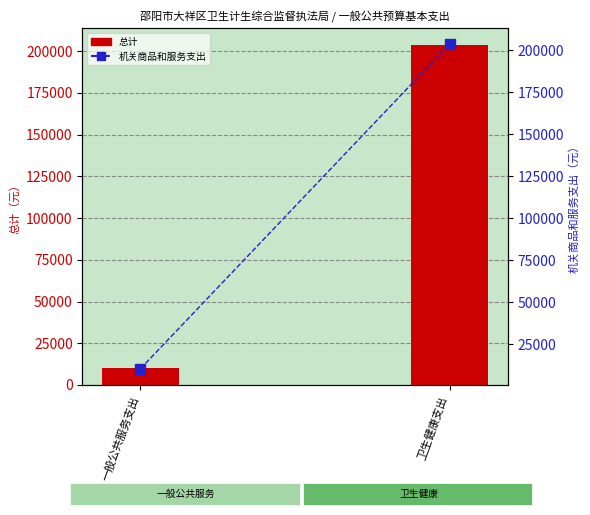

What position from the left is 一般公共服务支出?

1